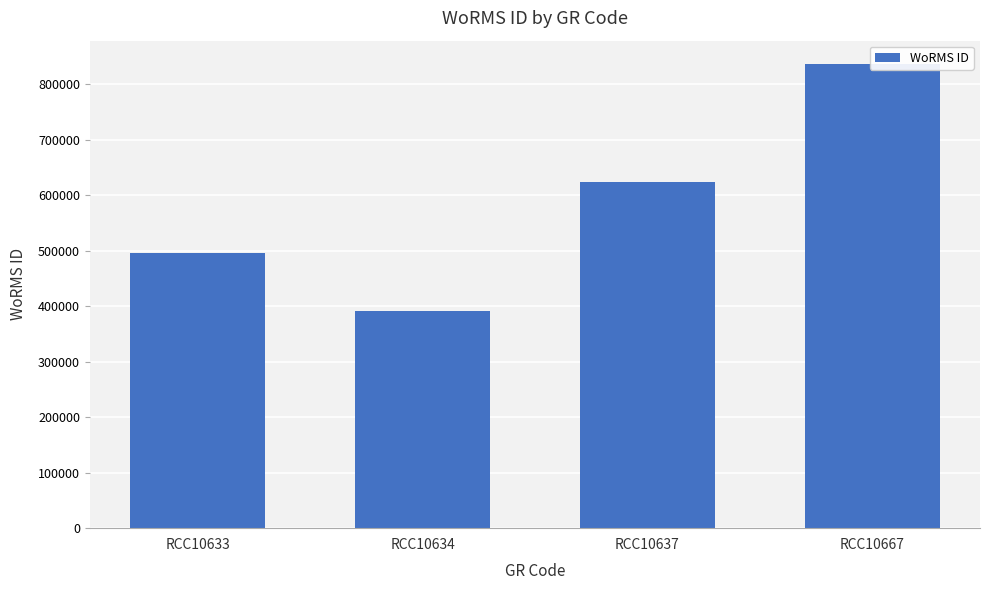

The value at RCC10667 is 1300232. True or false?

False